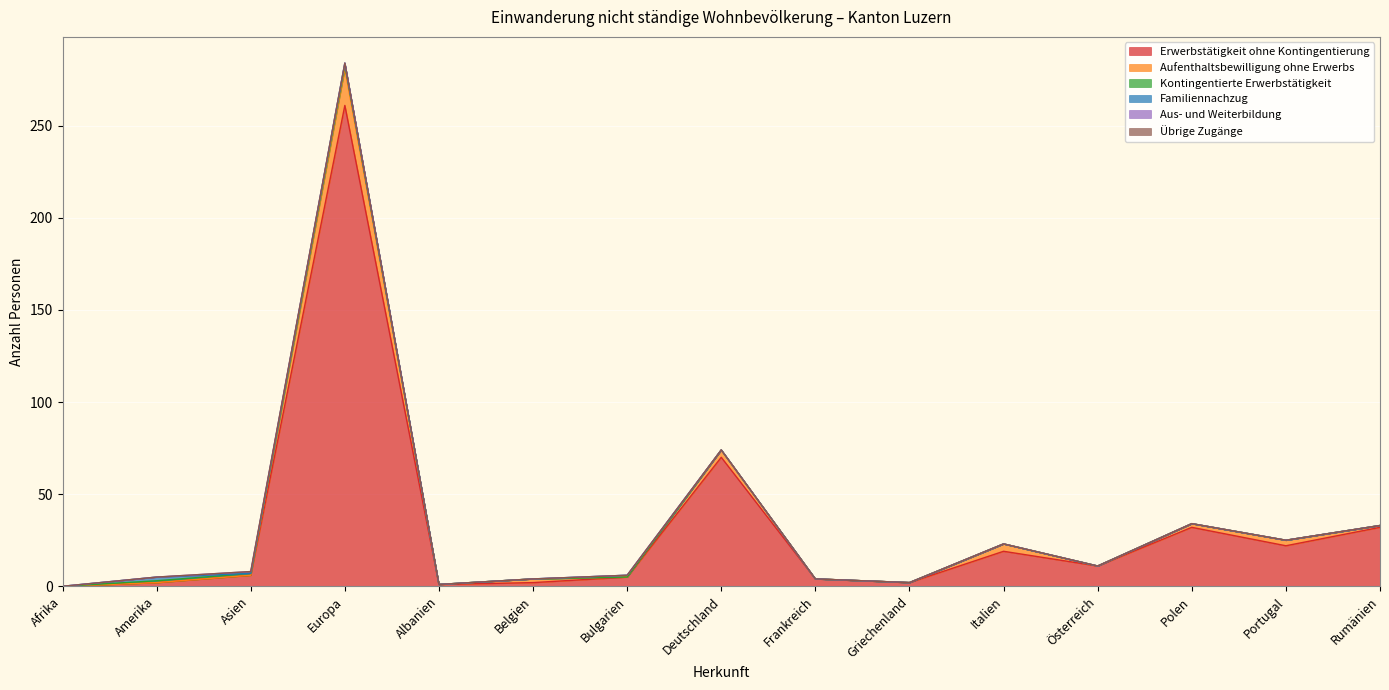

How many series are shown in this chart?

6